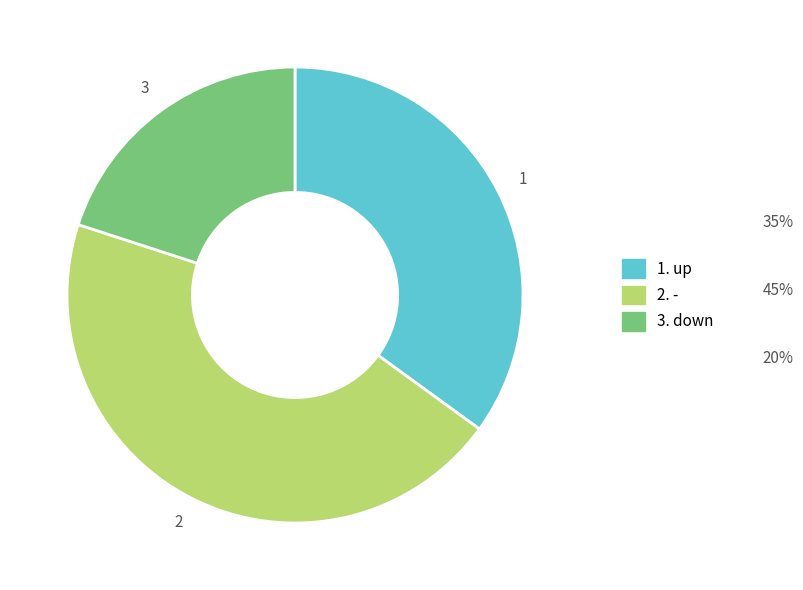

Is there a majority slice in this chart?

No